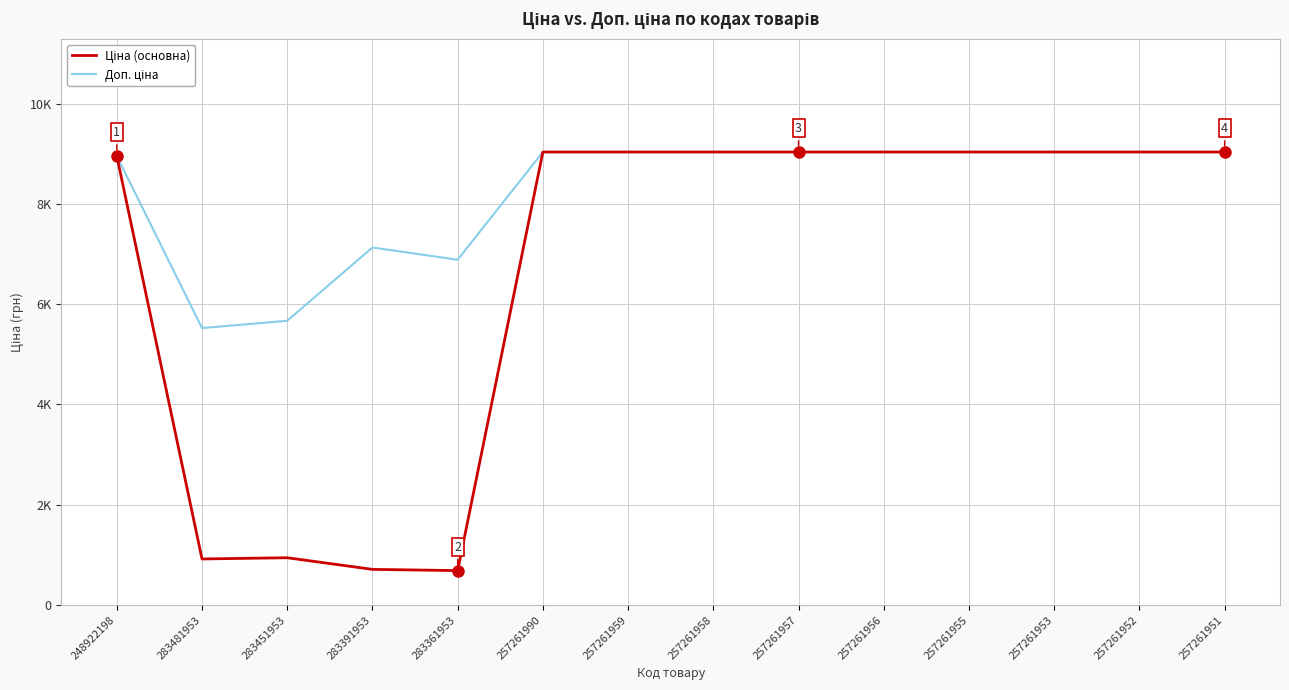

Does the chart display data point markers on the line(s)?

No